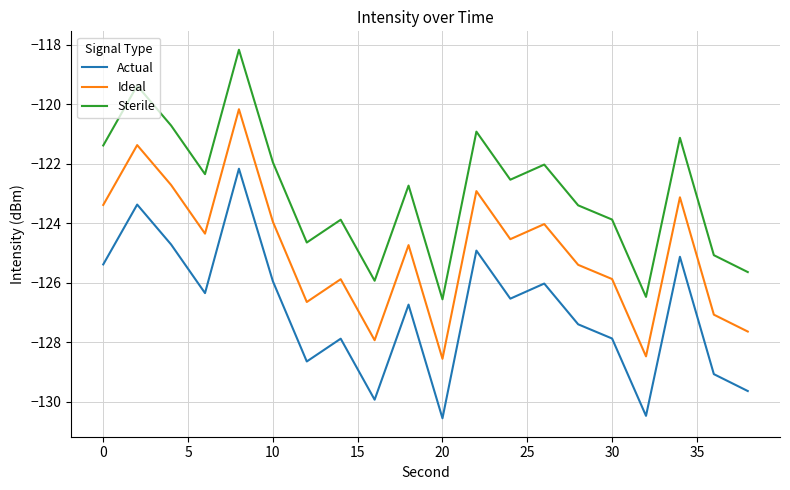

Which series has the largest total across all categories?

Sterile